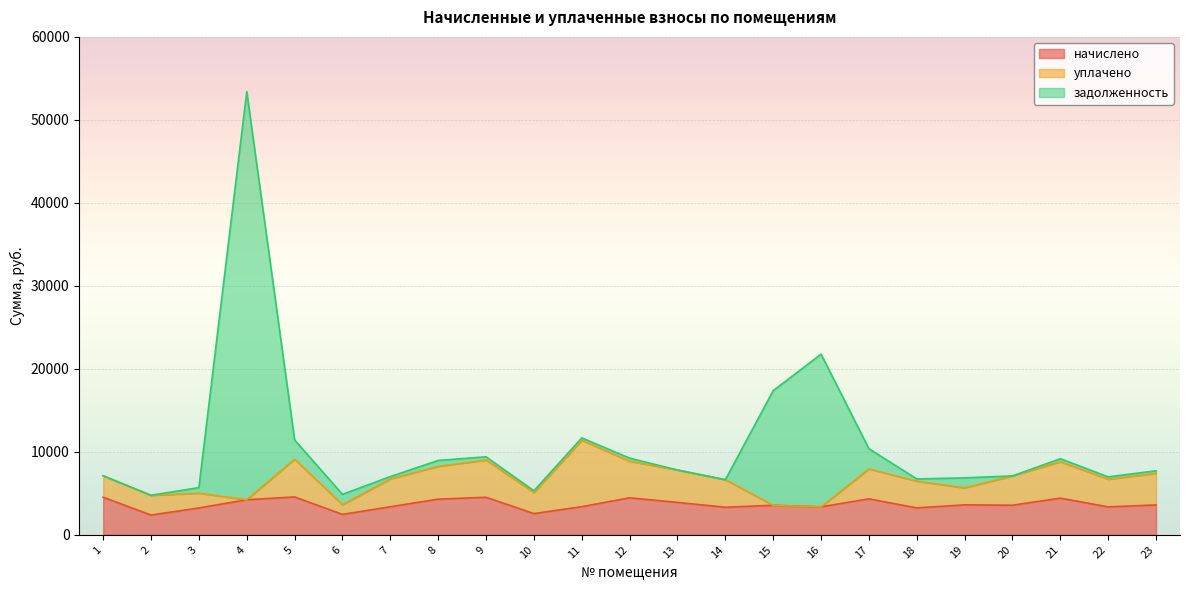

At which category is the sum across all series the highest?

4